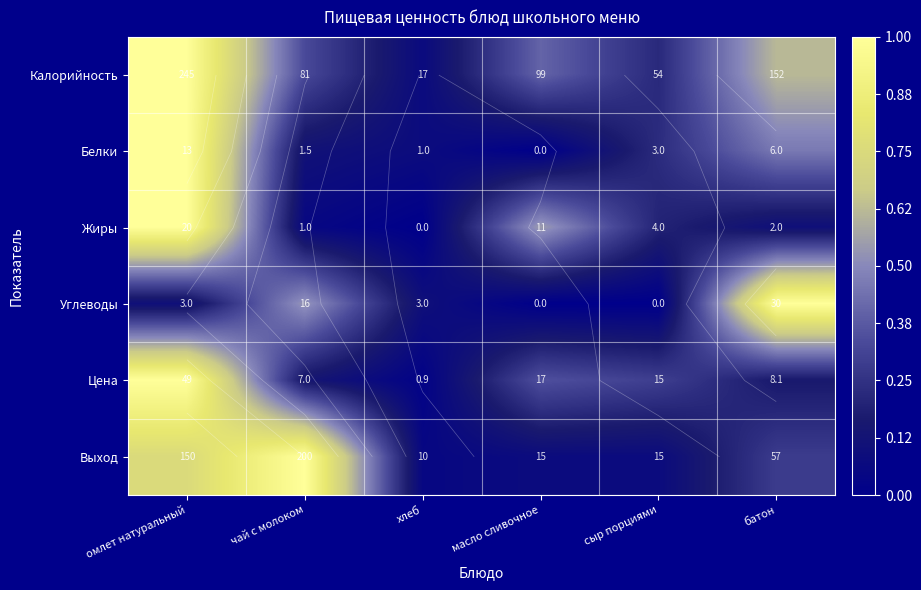

Rank the categories by Углеводы value from lowest to highest.

масло сливочное, сыр порциями, омлет натуральный, хлеб, чай с молоком, батон